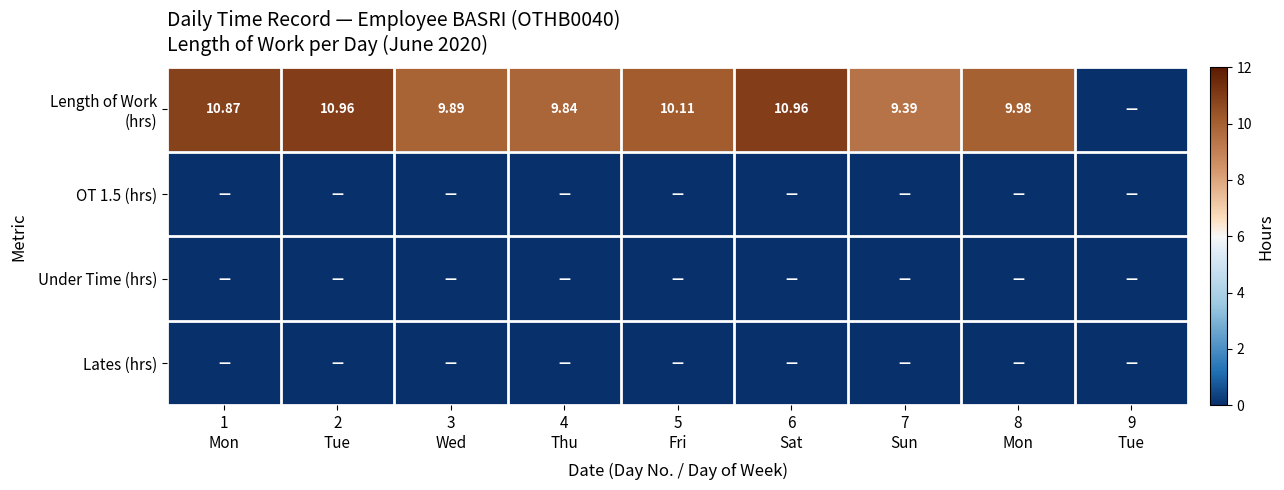

How many values in the Length of Work (hrs) series are below 9?

1